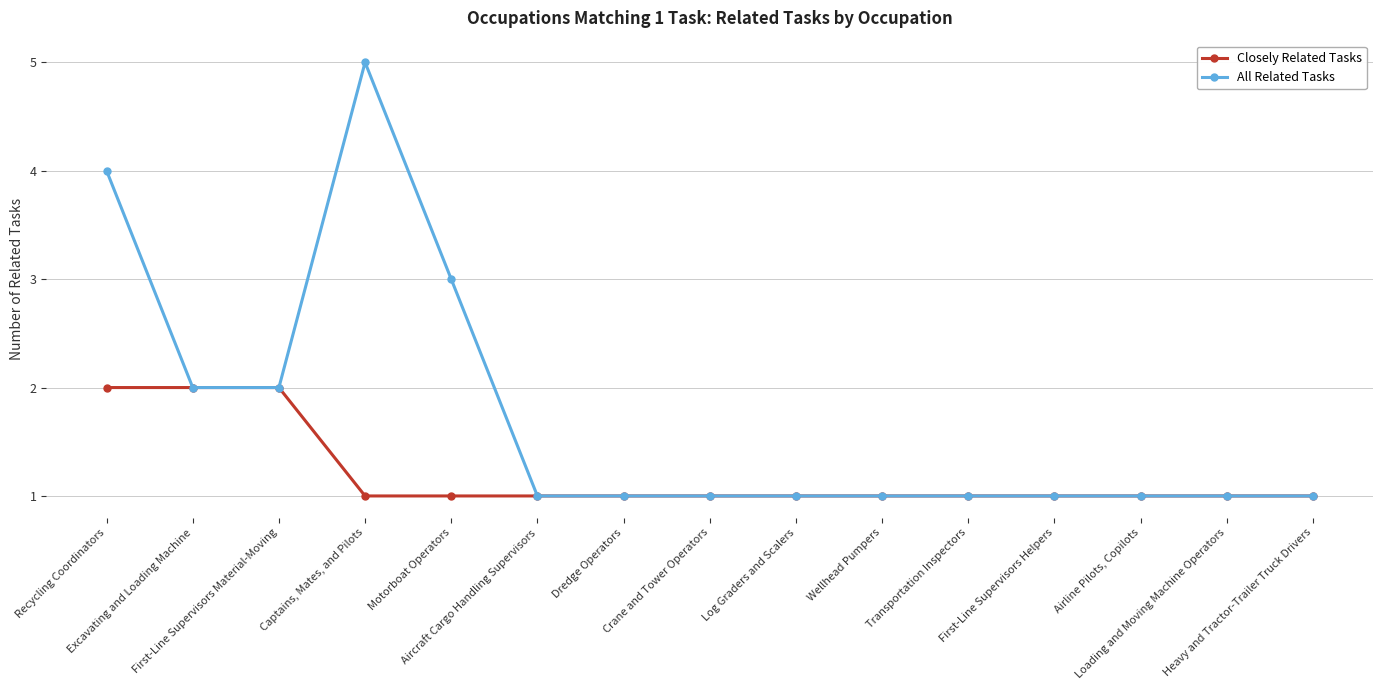

True or false: Closely Related Tasks has a value of 1 at Airline Pilots, Copilots.

True